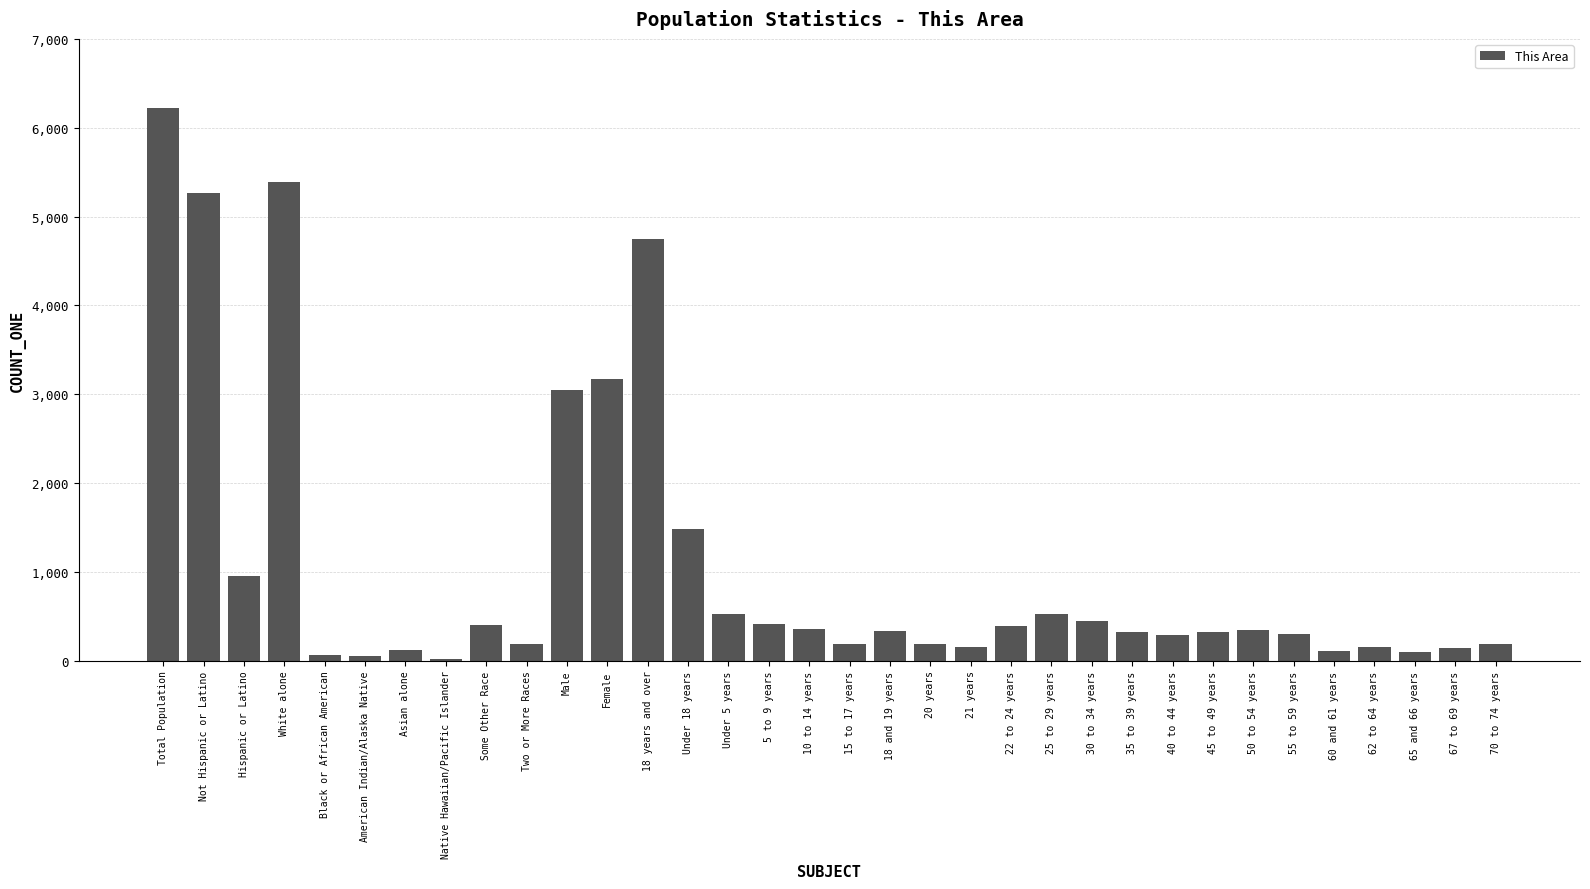

True or false: the data shows 4975 at Female.

False